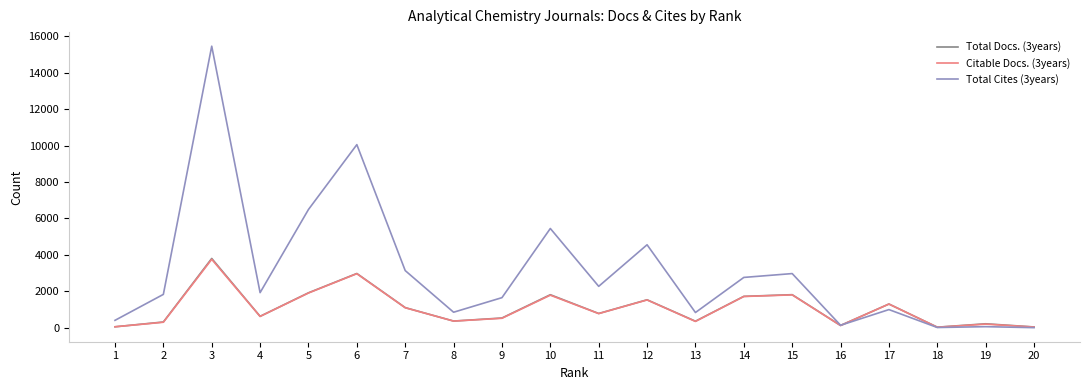

The value of Citable Docs. (3years) at 9 is 523. True or false?

True